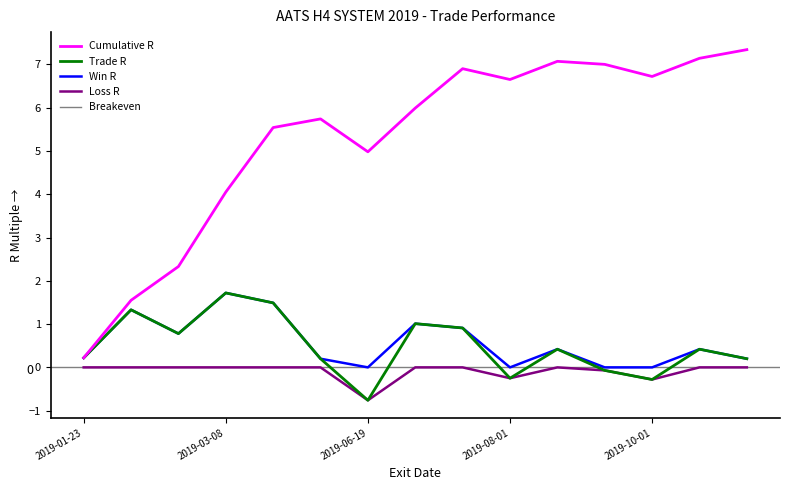

At which label does the data first exceed 0?

2019-01-23